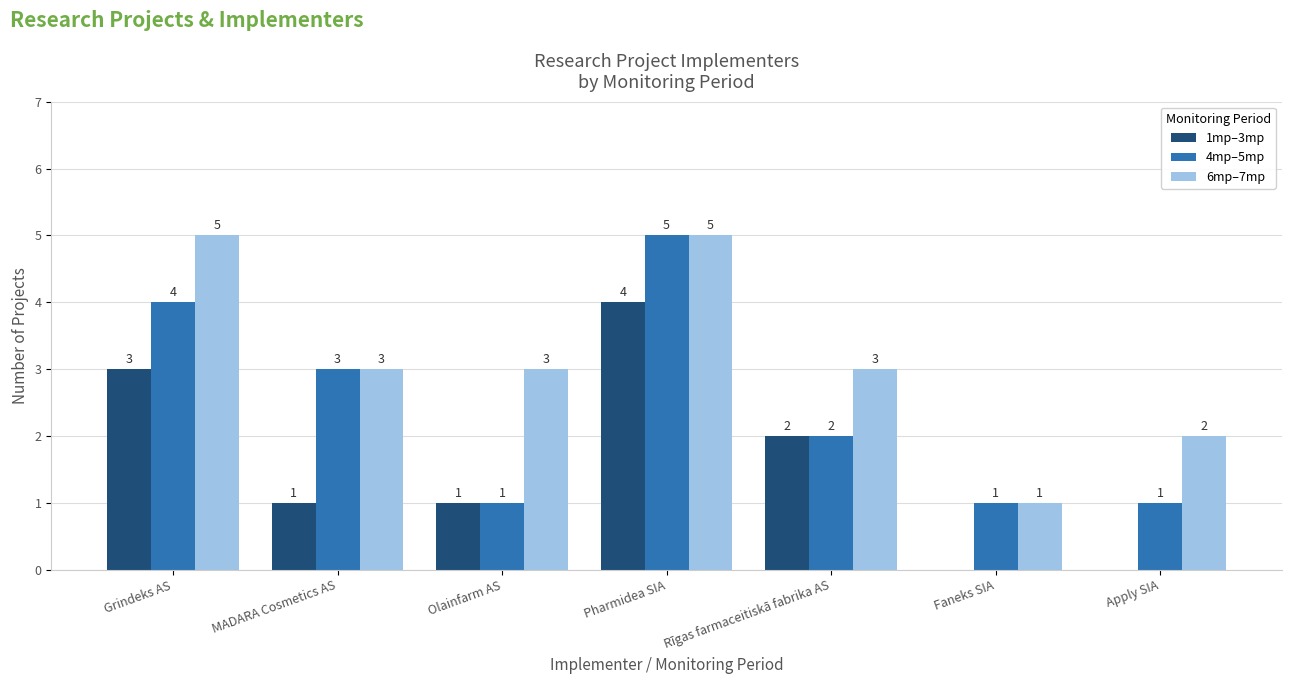

What is the sum of all 4mp–5mp values?

17